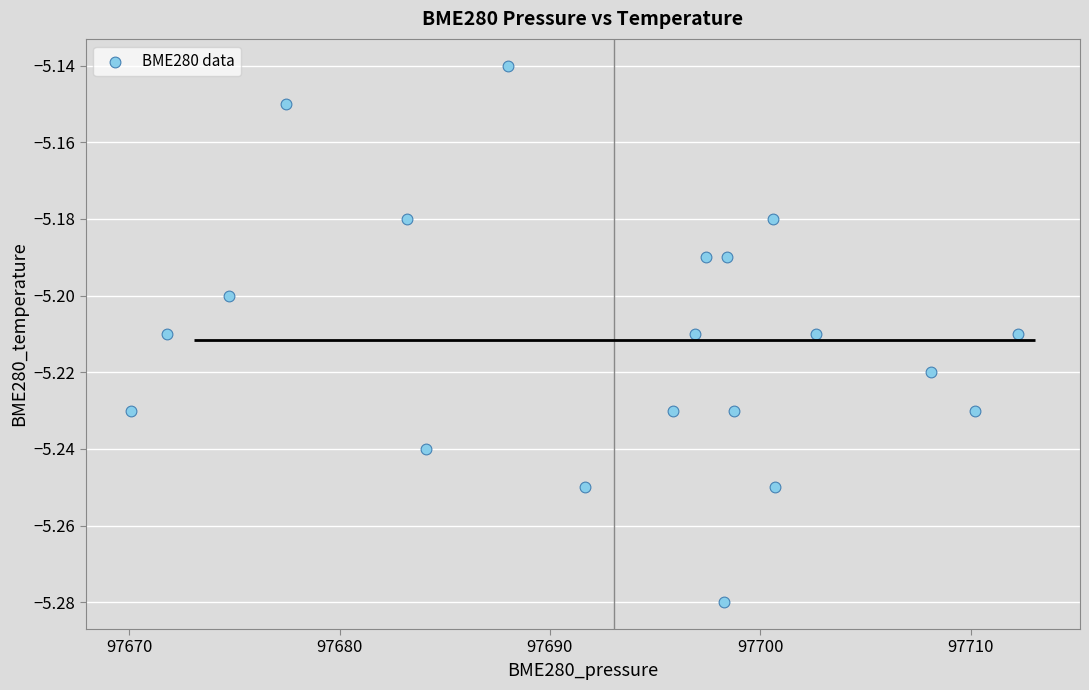

What is the range of X values (max minus min)?

42.2